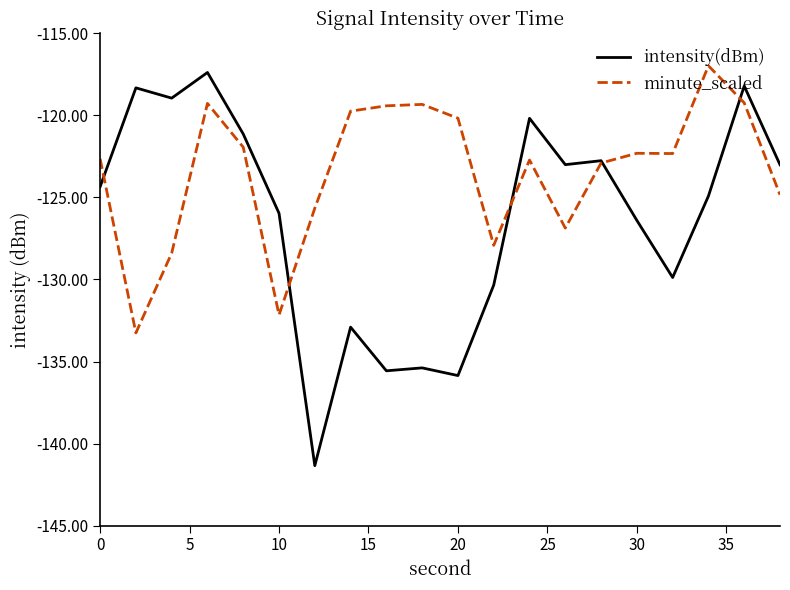

How many times do minute_scaled and intensity(dBm) cross each other?

5